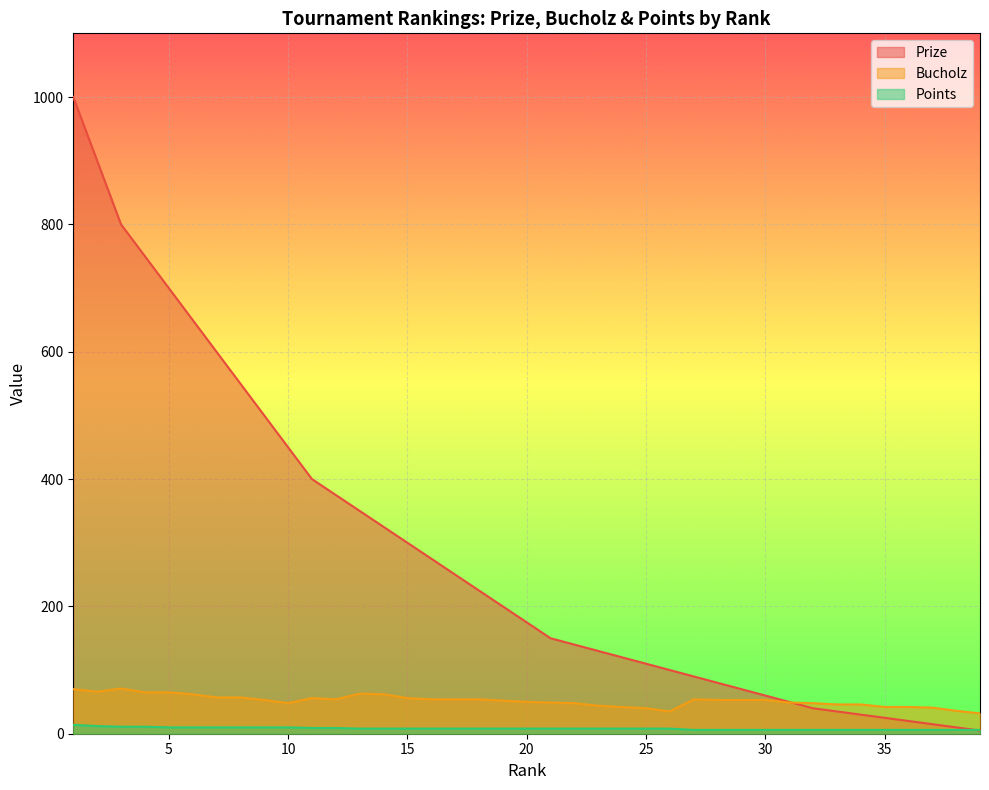

Rank the series at 6 from highest to lowest value.

Prize, Bucholz, Points